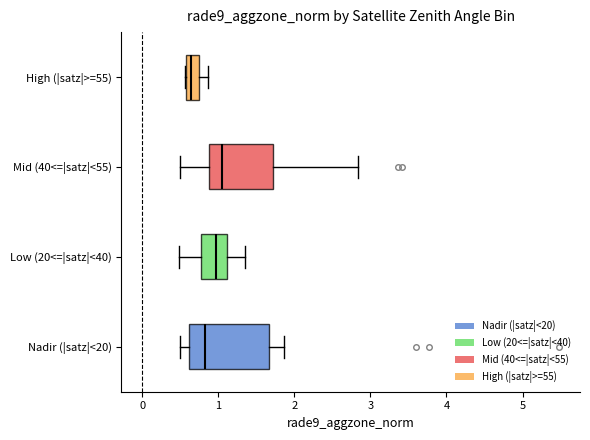

Reading bottom to top, read every box against the x-axis: the position of its median line, the range the box covers, and the ends of its whiskers. The values are not printed on the chart, so give them approximately, as read against the axis.

Nadir (|satz|<20): median 0.8, box 0.6 to 1.7, whiskers 0.5 to 1.9
Low (20<=|satz|<40): median 1.0, box 0.8 to 1.1, whiskers 0.5 to 1.4
Mid (40<=|satz|<55): median 1.0, box 0.9 to 1.7, whiskers 0.5 to 2.8
High (|satz|>=55): median 0.6 (inside the box), box 0.6 to 0.7, whiskers 0.6 to 0.9